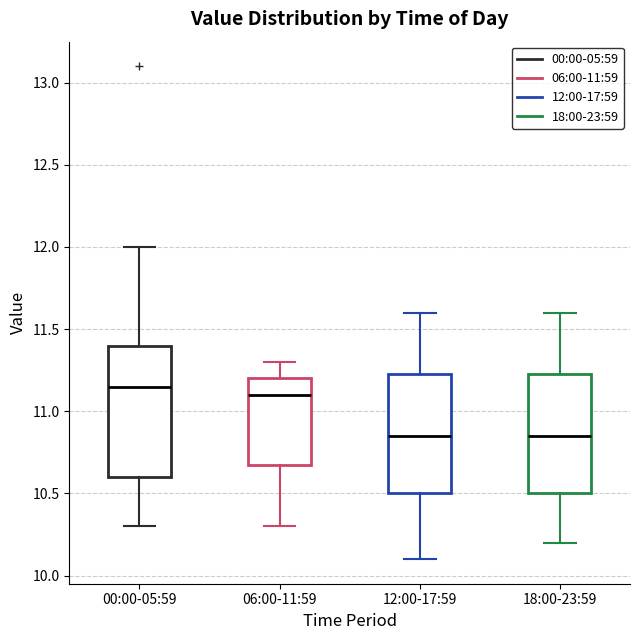

Which box is the tallest, from its lower edge to its upper edge?

00:00-05:59